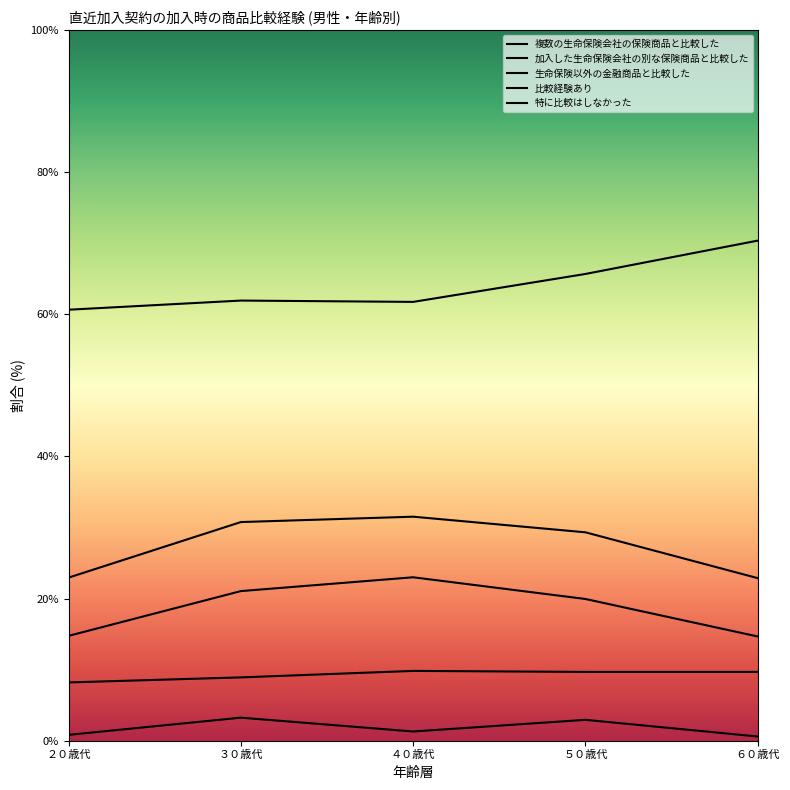

At which label is 加入した生命保険会社の別な保険商品と比較した closest to 9?

３０歳代